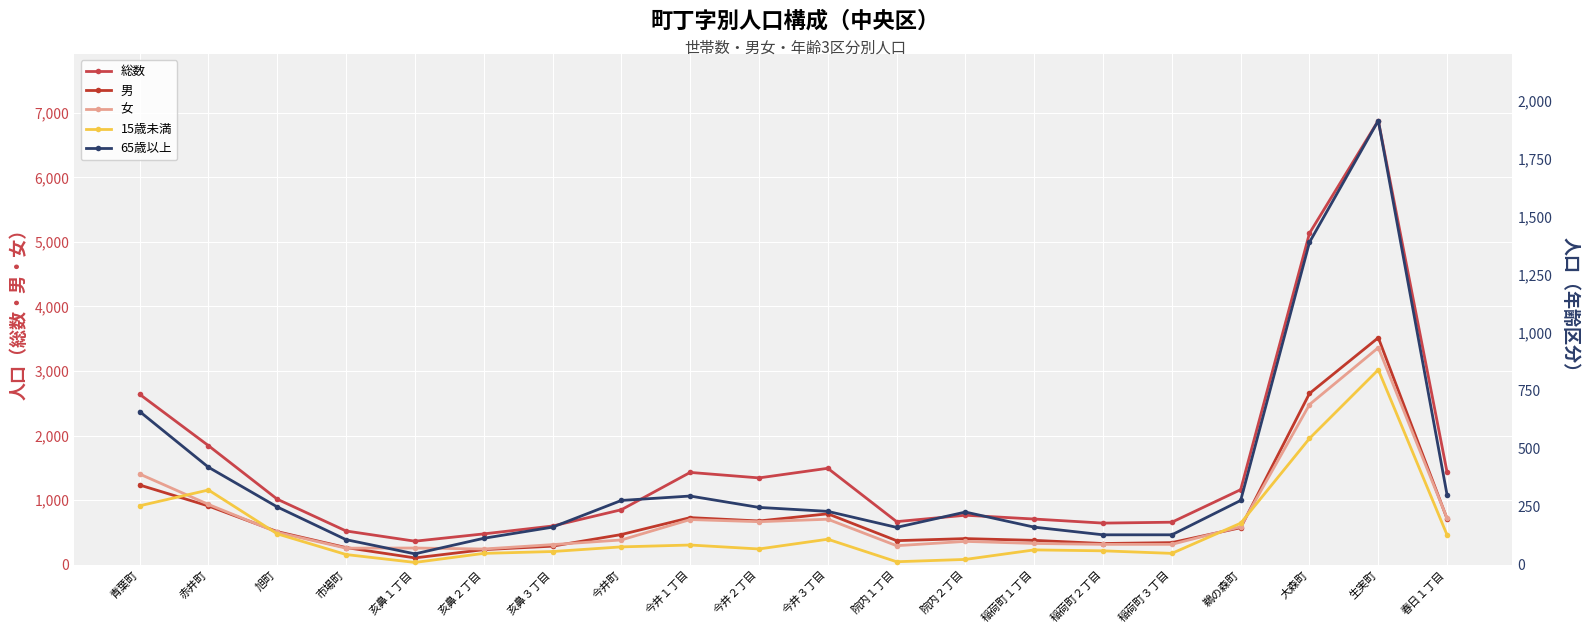

Which series has the largest total across all categories?

総数